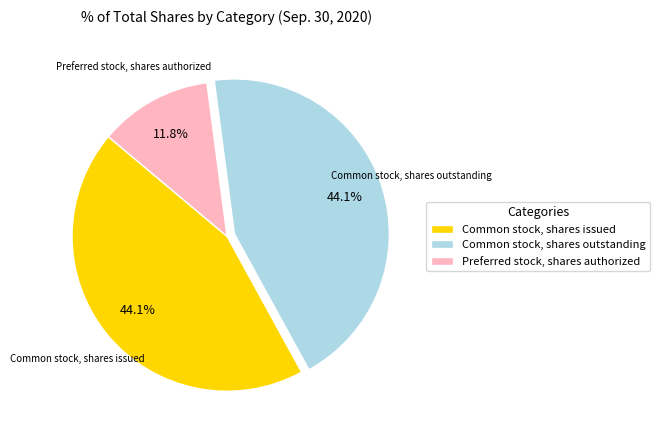

Which has a higher value, Preferred stock, shares authorized or Common stock, shares outstanding?

Common stock, shares outstanding